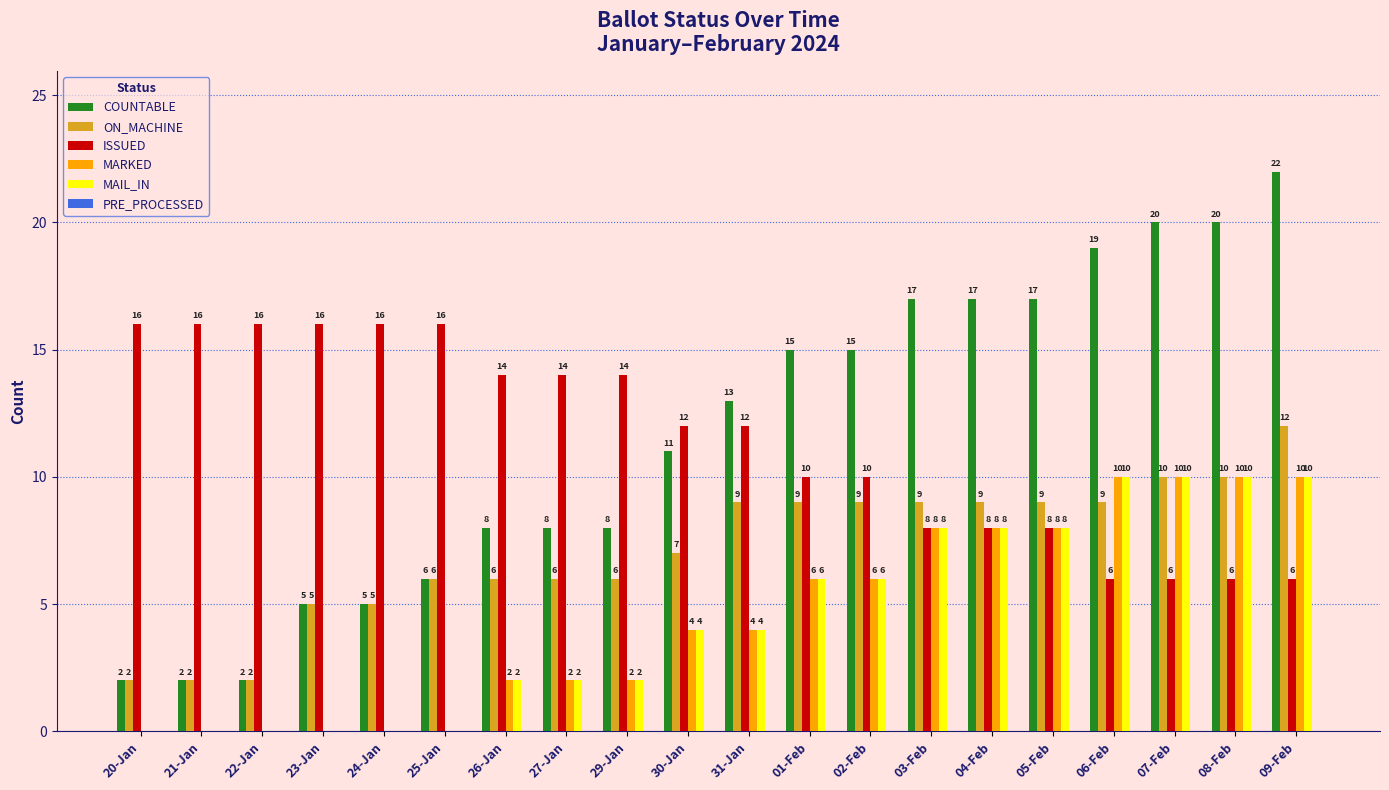

What is the sum of the ON_MACHINE values at 21-Jan and 29-Jan?

8